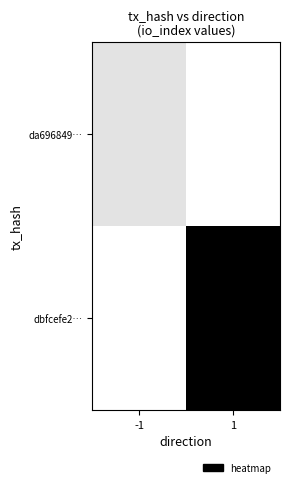

Count the number of data series in this chart.

2